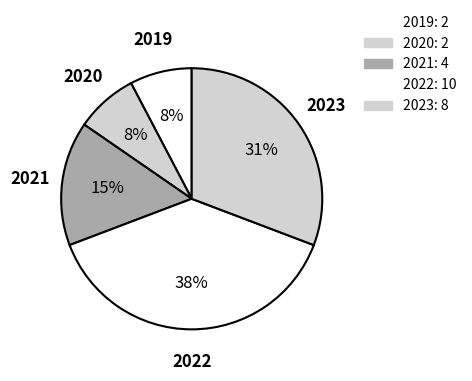

To the nearest percent, what portion does 2021 represent?

15%